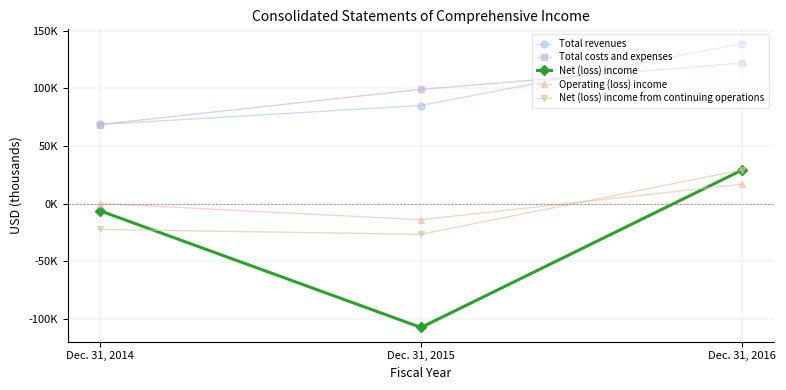

Reading left to right, what are all the values shown in this chart?

Total revenues: Dec. 31, 2014=68595	Dec. 31, 2015=85064	Dec. 31, 2016=138830
Total costs and expenses: Dec. 31, 2014=68571	Dec. 31, 2015=99082	Dec. 31, 2016=121968
Net (loss) income: Dec. 31, 2014=-6243	Dec. 31, 2015=-107538	Dec. 31, 2016=29076
Operating (loss) income: Dec. 31, 2014=24	Dec. 31, 2015=-14018	Dec. 31, 2016=16862
Net (loss) income from continuing operations: Dec. 31, 2014=-22445	Dec. 31, 2015=-26665	Dec. 31, 2016=29214